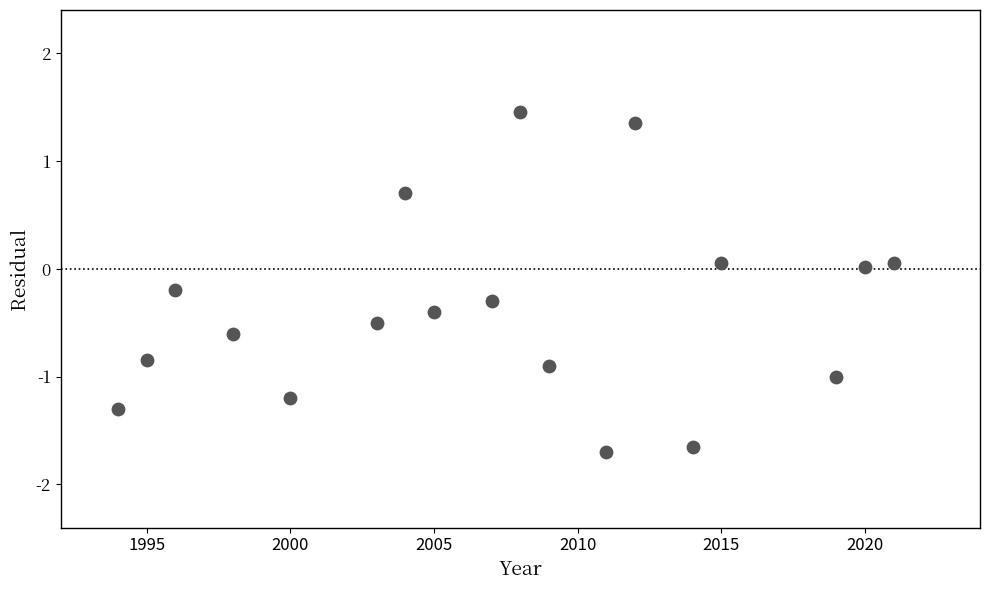

What is the range of X values (max minus min)?

27.0